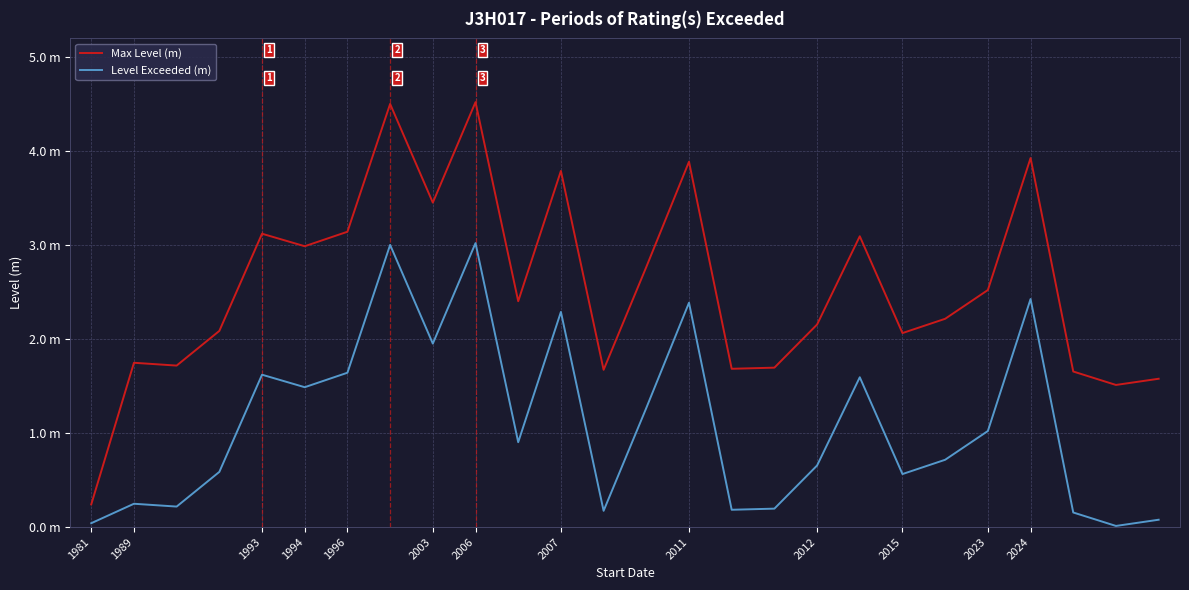

What are all the series names shown in the legend?

Max Level (m), Level Exceeded (m)